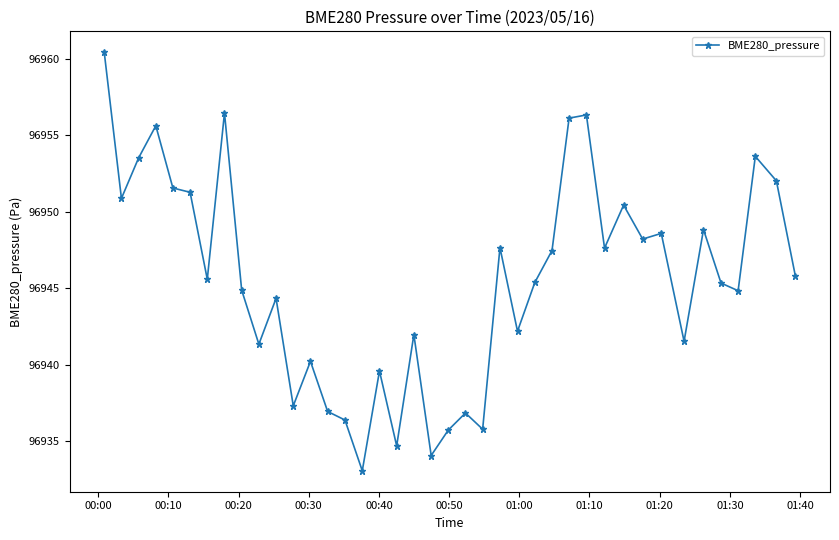

What is the value of the 4th point from the left?

96955.6